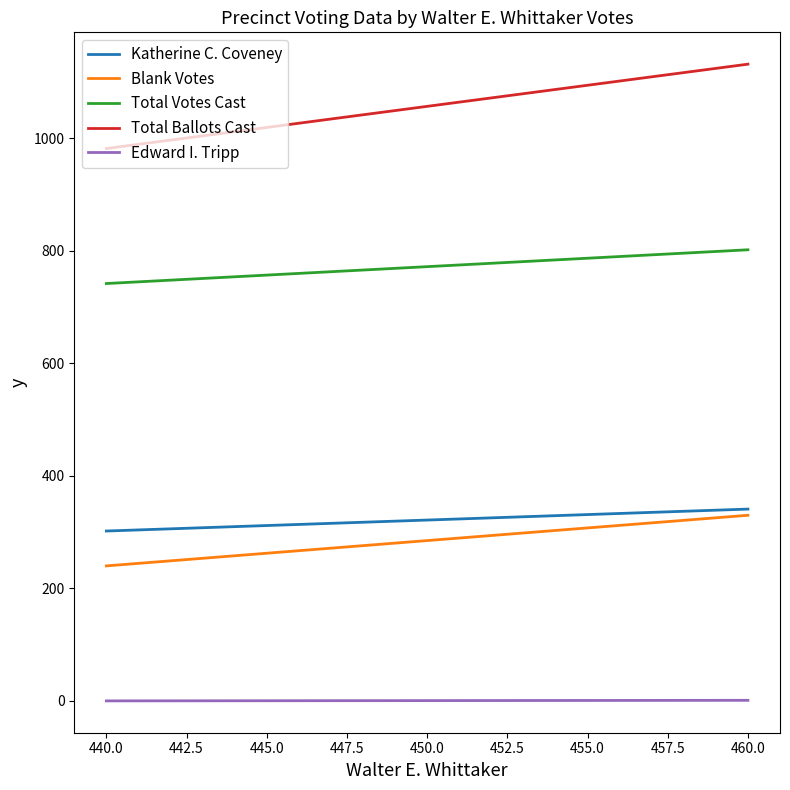

Which series has the largest range (max minus min)?

Total Ballots Cast